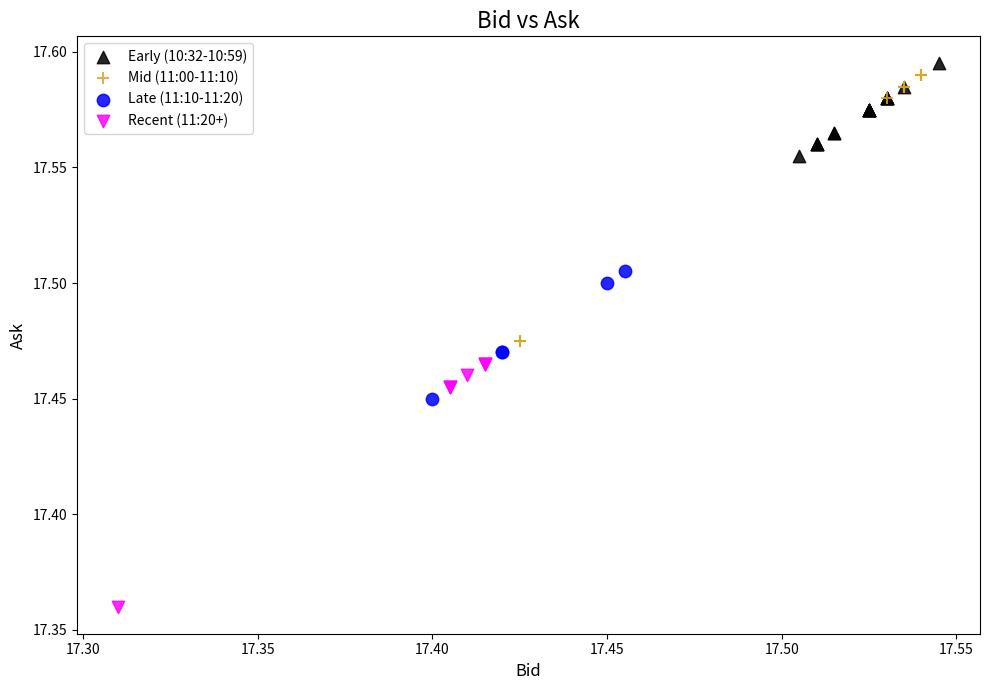

What are all the series names shown in the legend?

Early (10:32-10:59), Mid (11:00-11:10), Late (11:10-11:20), Recent (11:20+)